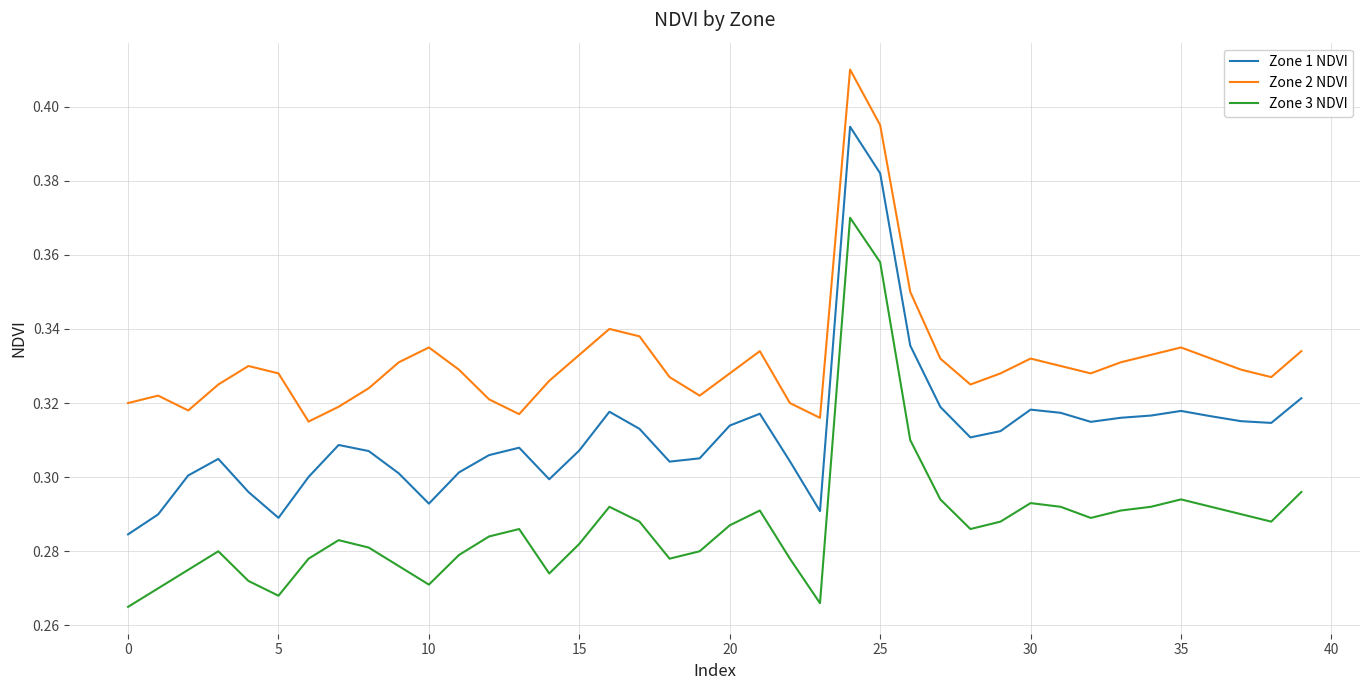

True or false: Zone 2 NDVI and Zone 3 NDVI cross at least once.

False